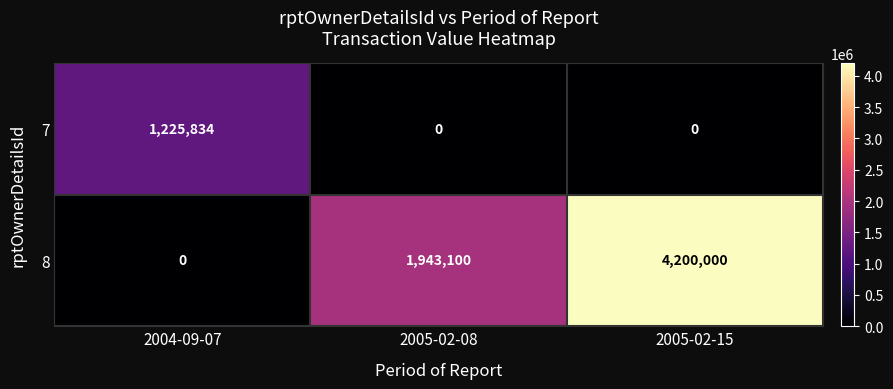

What is the maximum value shown in the chart?

4200000